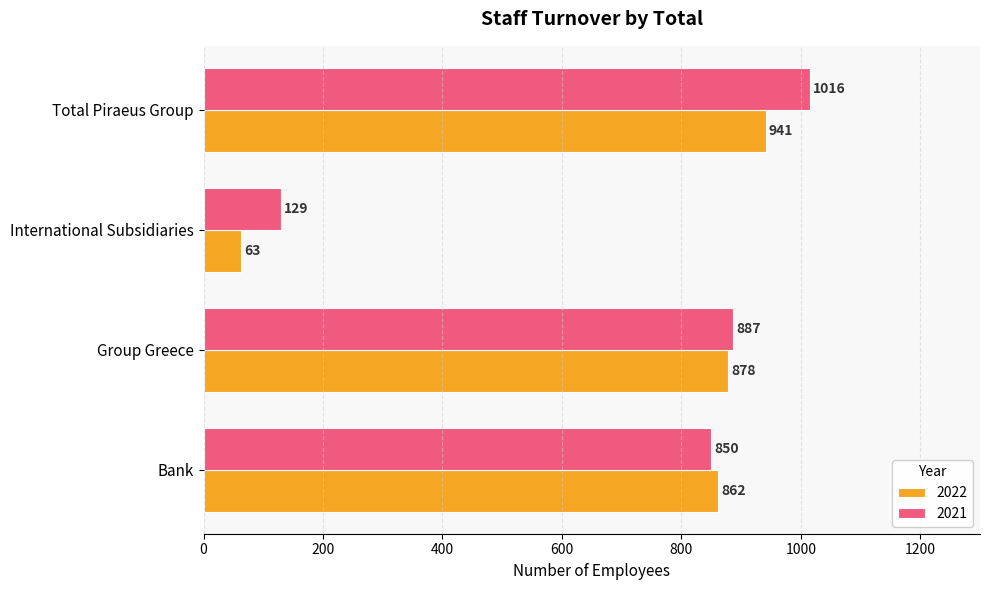

Which series has the widest spread of values?

2021